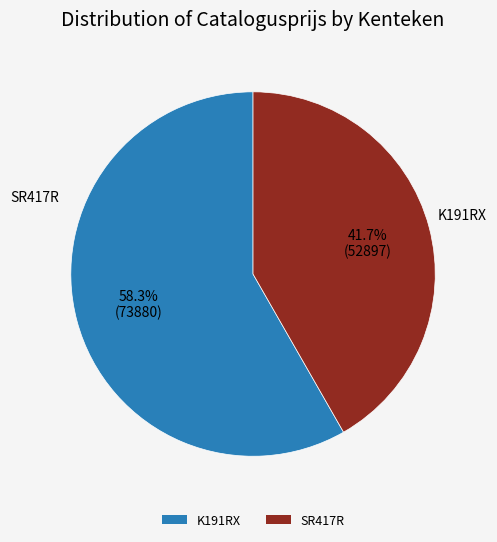

What is the total percentage of SR417R and K191RX?

100.0%